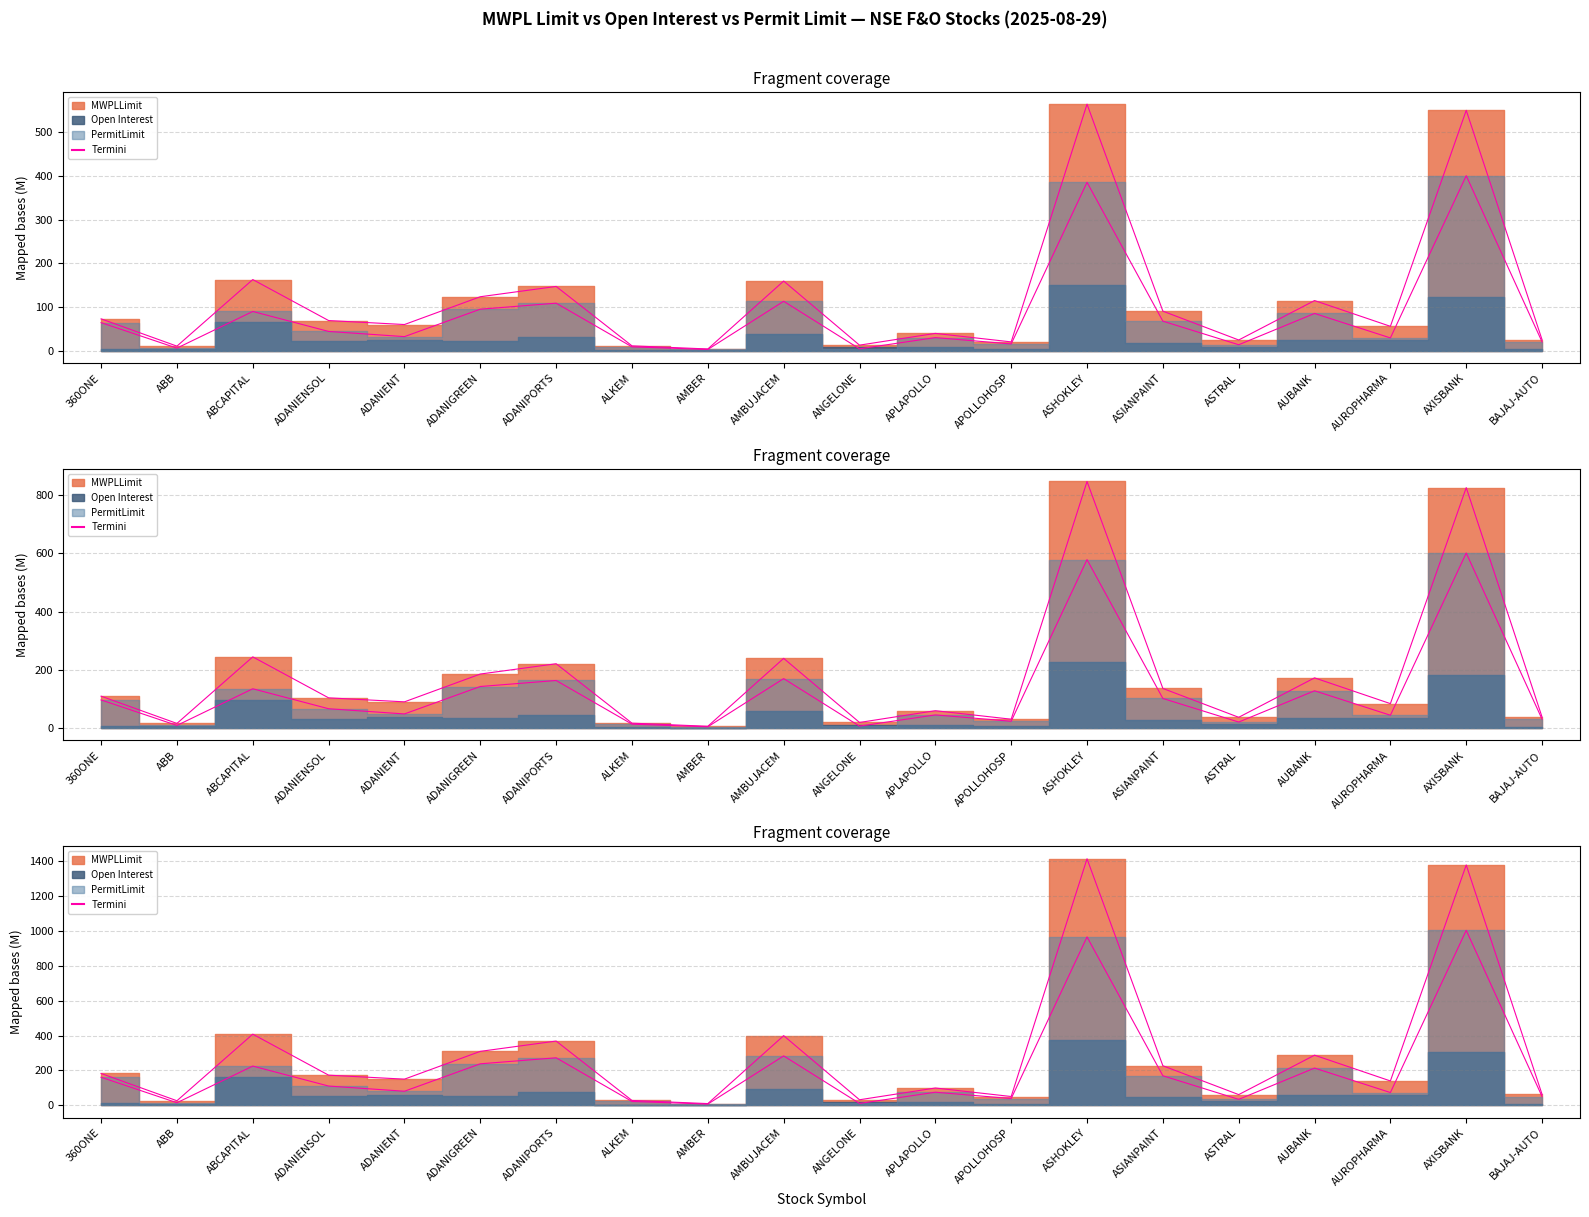

What is the value of the PermitLimit line point at the 13th from the left?

39.0